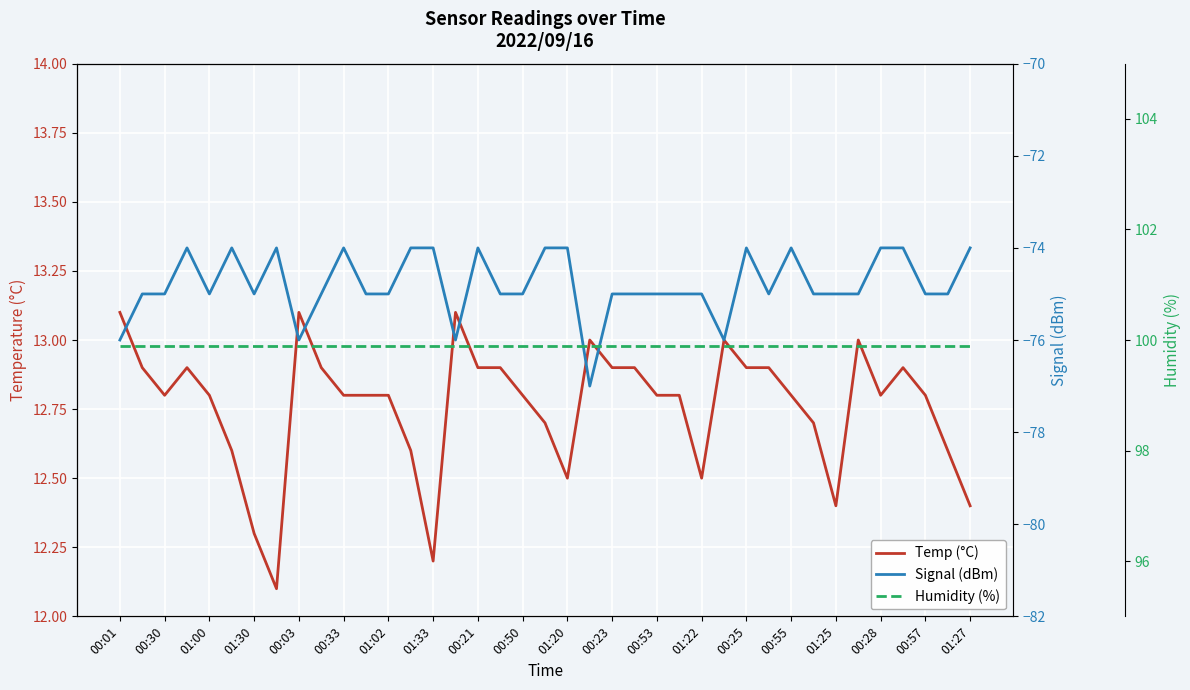

What is the difference between the Temp (°C) values at 00:57 and 01:25?

0.4